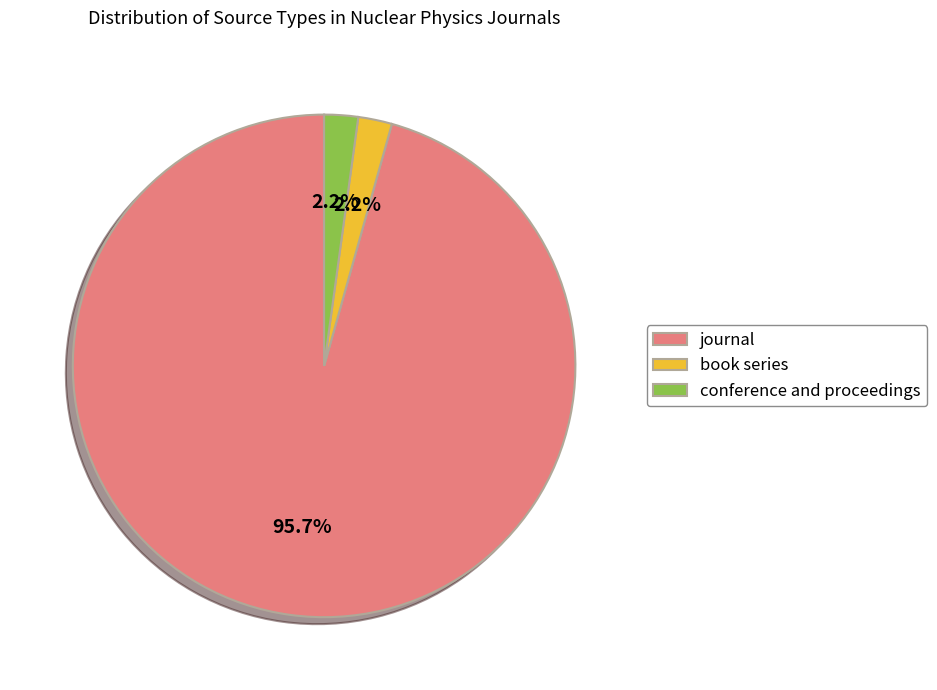

How many slices are in this pie chart?

3